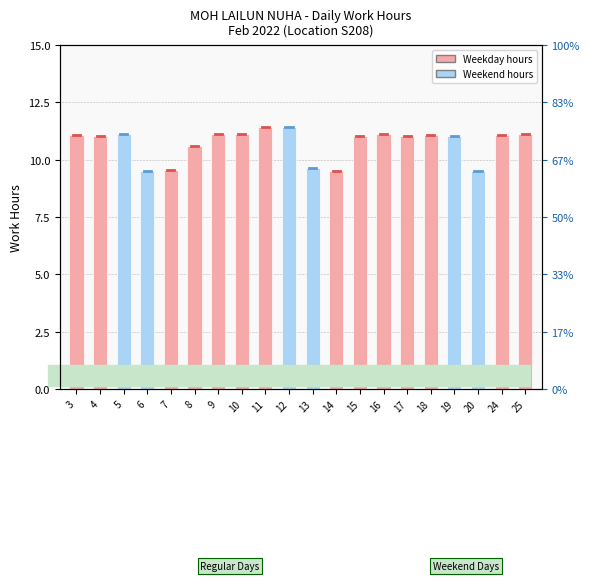

Rank the categories by value from highest to lowest.

11, 12, 9, 10, 5, 16, 25, 3, 18, 24, 17, 19, 4, 15, 8, 13, 7, 6, 14, 20